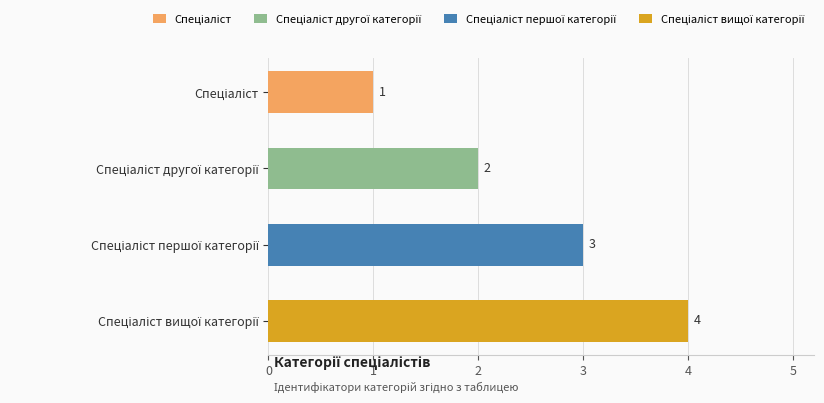

What is the difference between the maximum and minimum values?

3